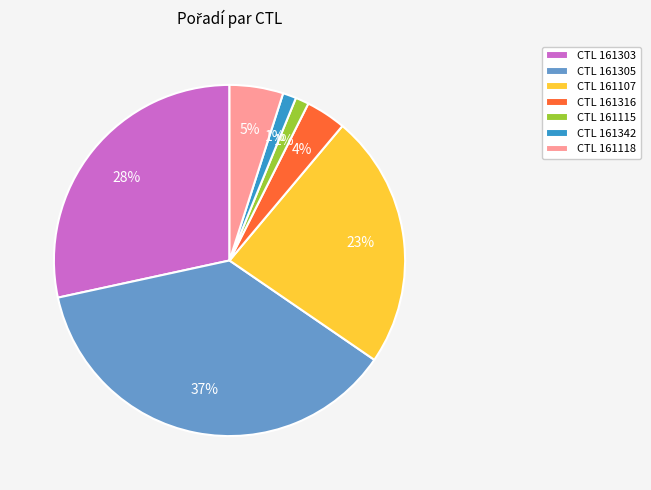

Is there a majority slice in this chart?

No